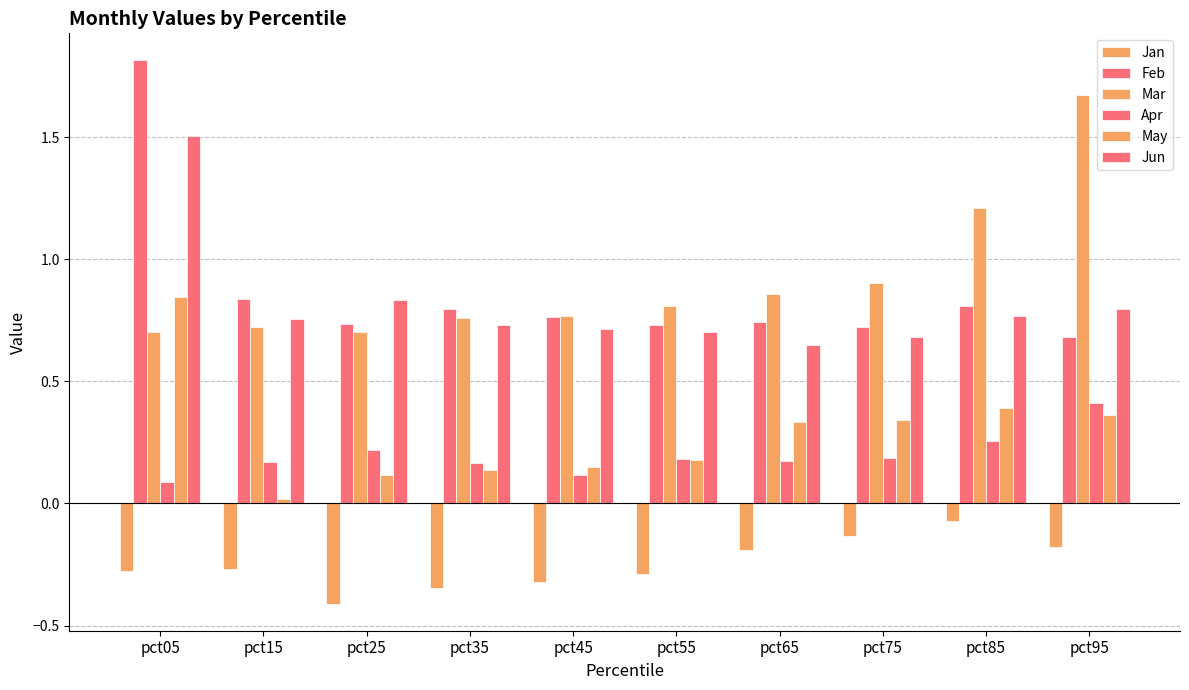

Is the value of Apr at pct55 greater than the value of Mar at pct95?

No